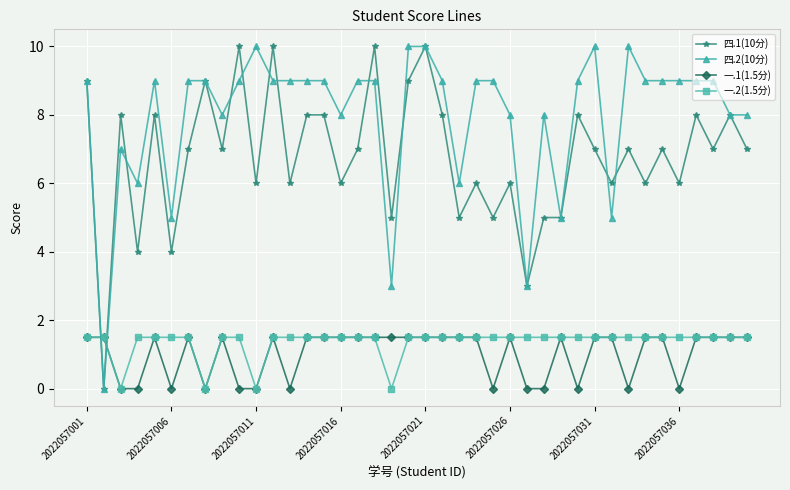

How many distinct data groups are displayed?

4